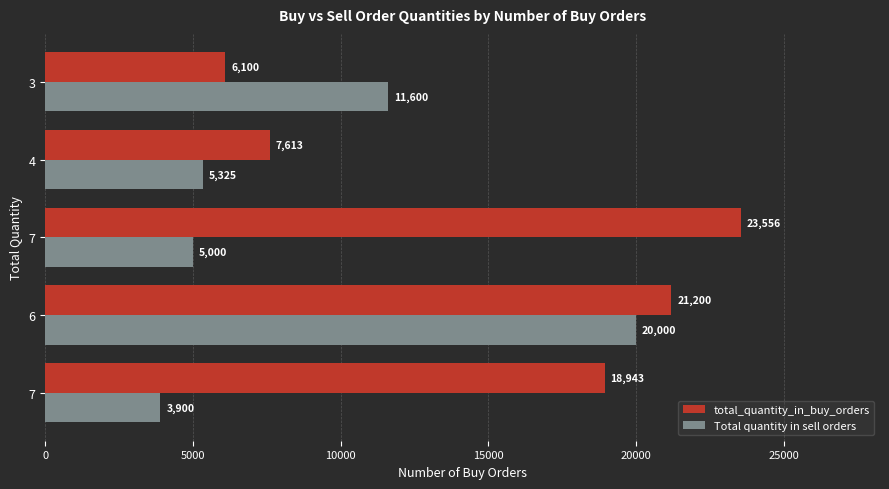

How many categories are shown in the chart?

5